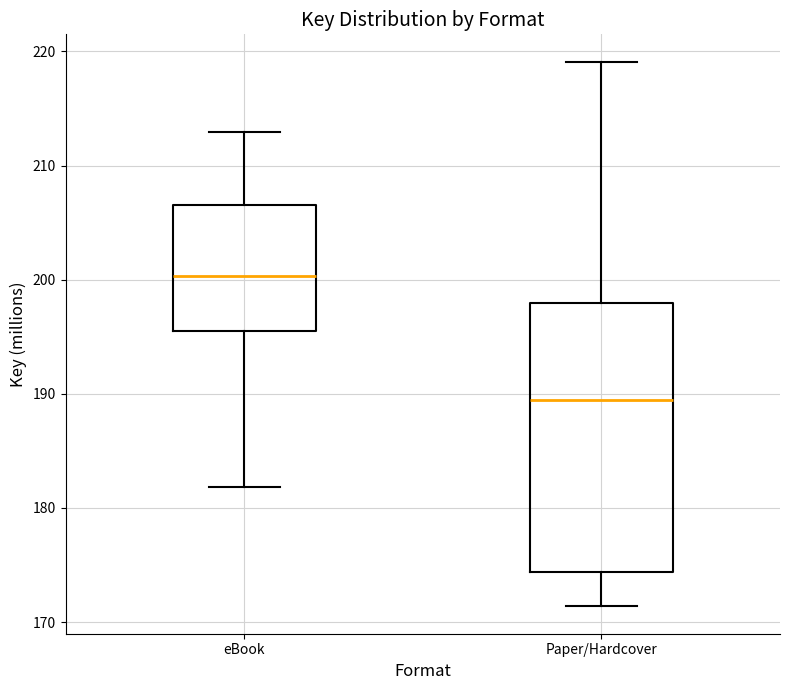

Which box has the highest median line?

eBook